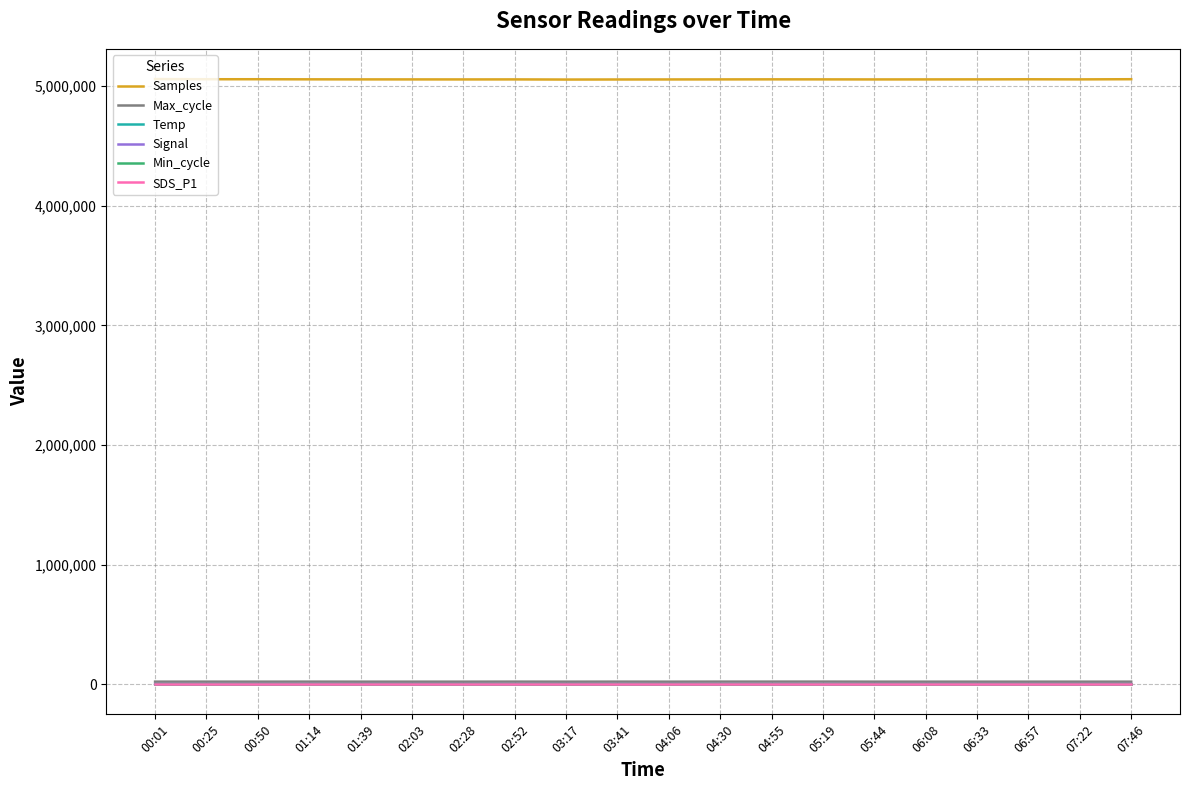

What is the maximum value shown in the chart?

5059264.0